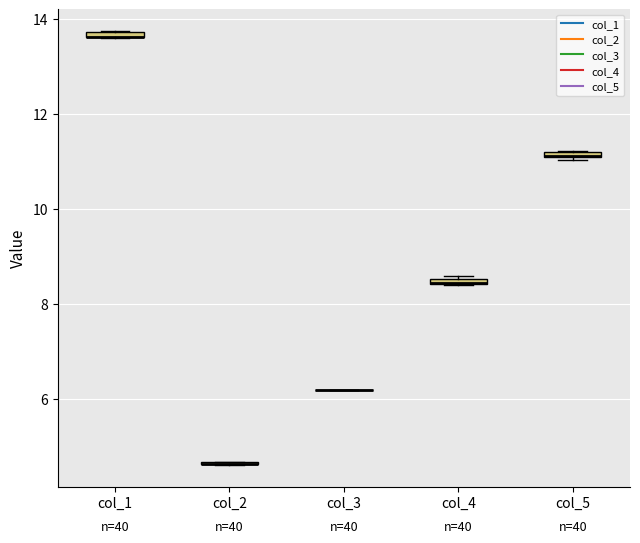

Where is the lower edge of the box for col_5 on the y-axis? The values are not printed on the chart, so give them approximately, as read against the axis.

11.0